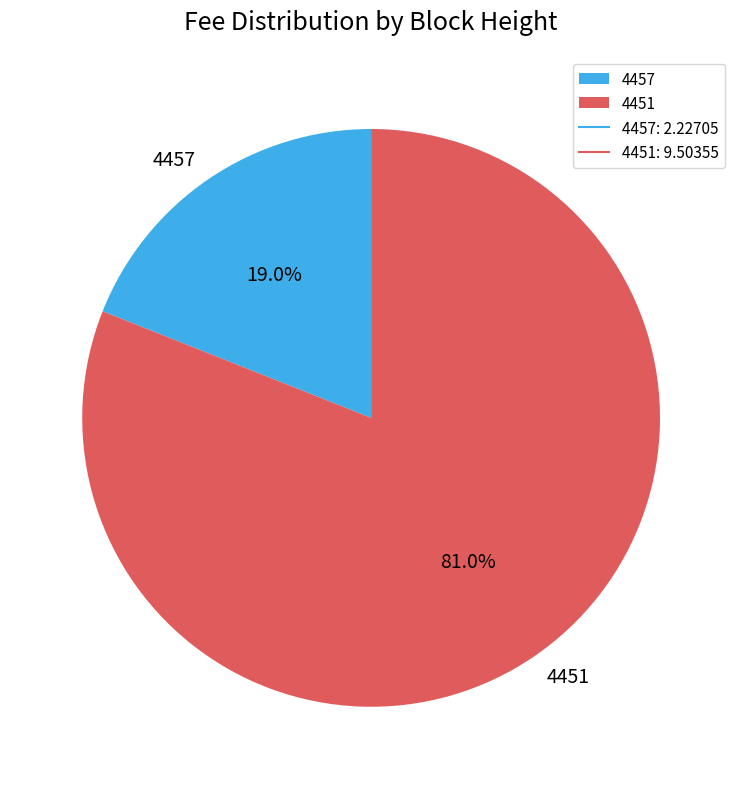

What portion of the pie excludes 4457?

81.0%